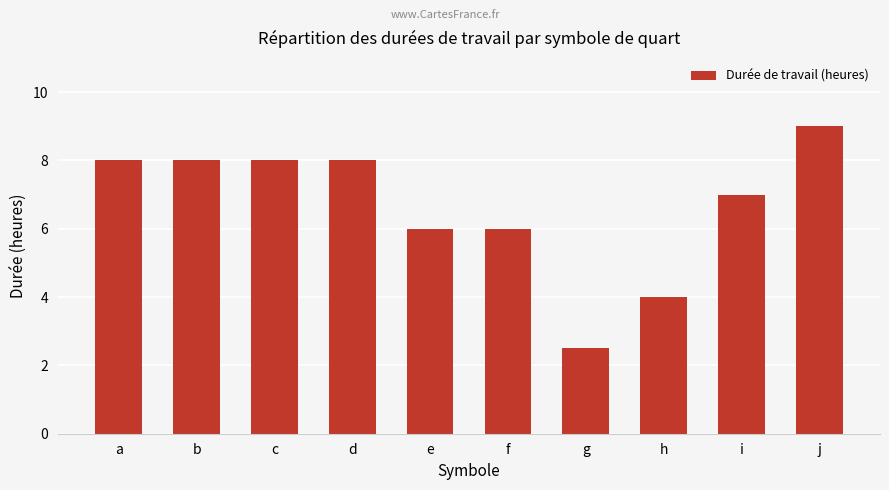

What is the sum of all values?

66.5